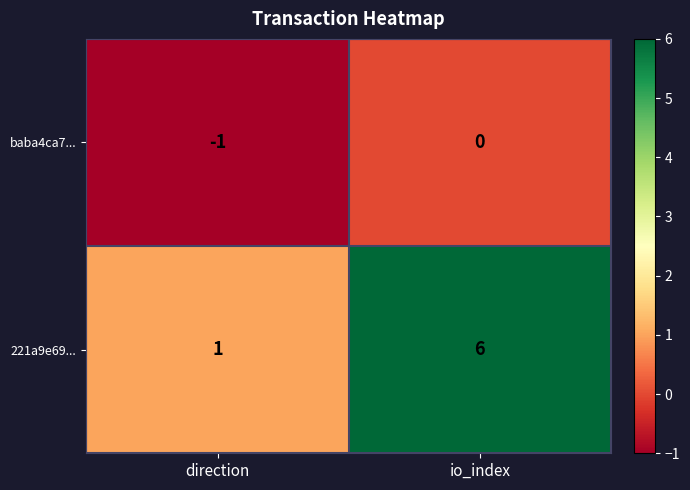

Reading left to right, transcribe all the data shown in this chart.

baba4ca7...: direction=-1	io_index=0
221a9e69...: direction=1	io_index=6